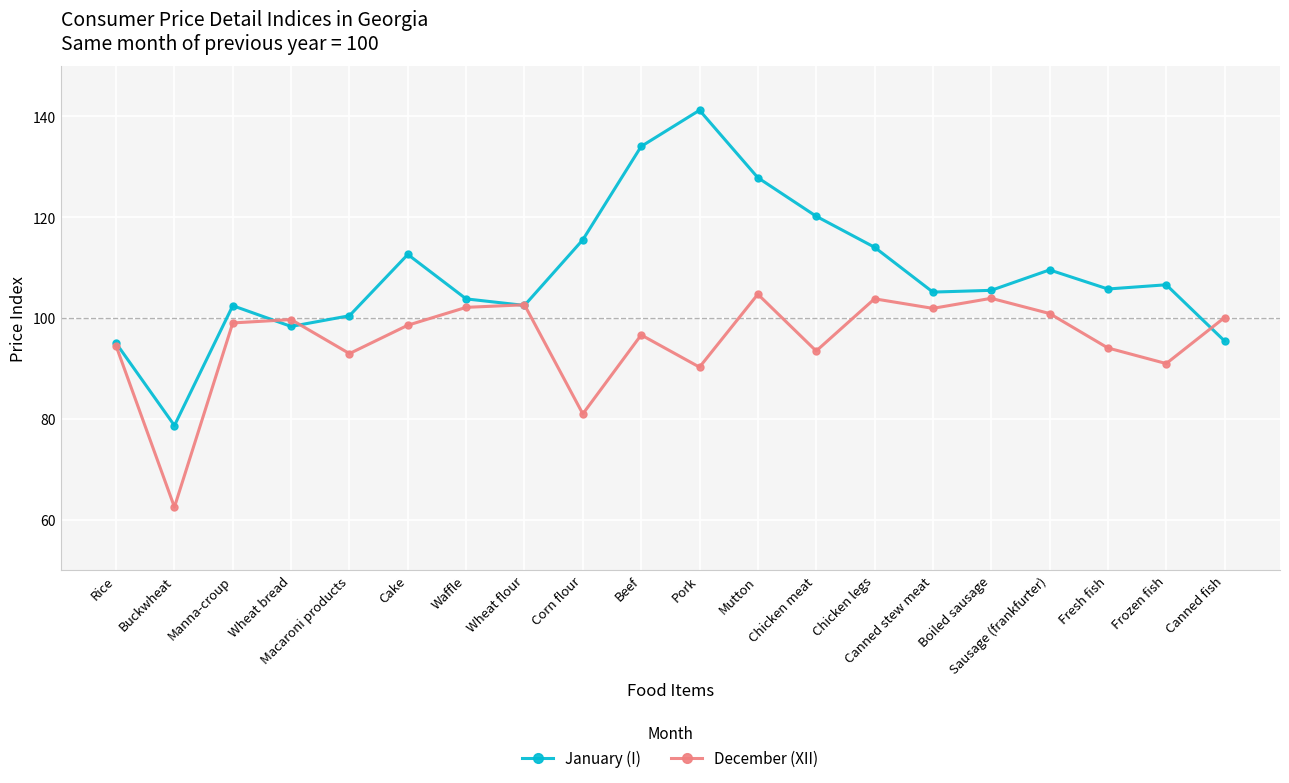

What is the label of the 6th point from the left?

Cake